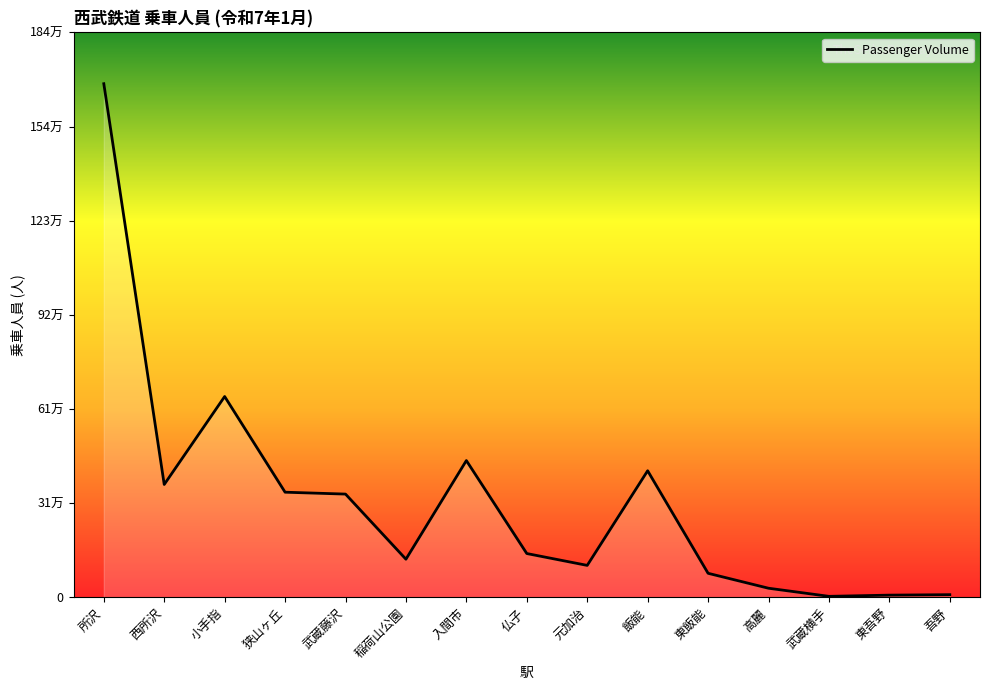

What is the difference between the second highest and minimum values?

651604